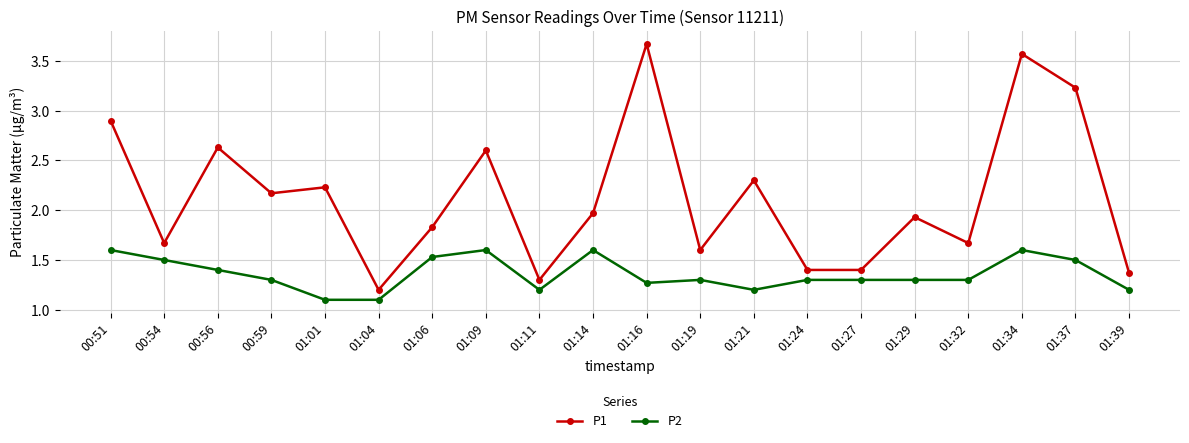

What position from the left is 01:39?

20